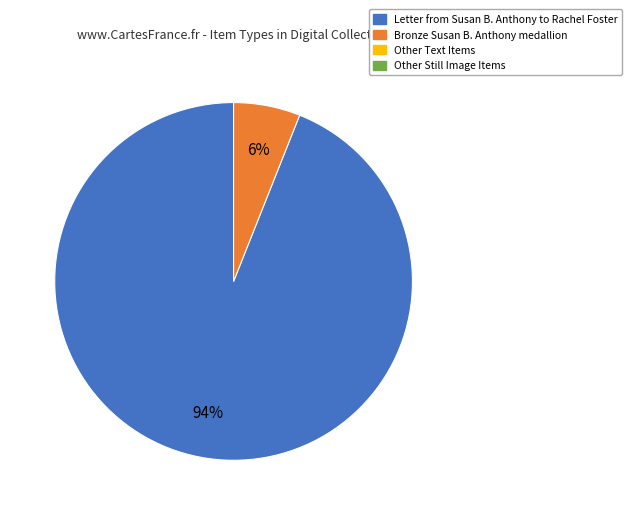

To the nearest percent, what is the difference between the largest and smallest slice percentages?

88%